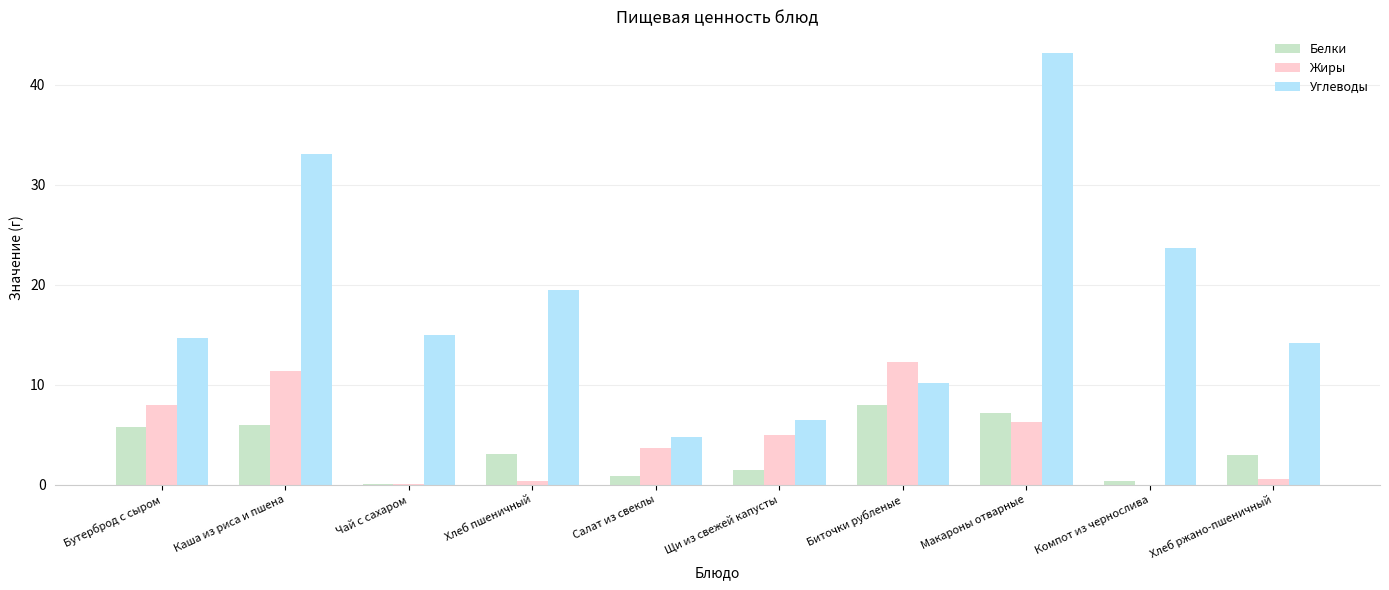

At which category is the sum across all series the highest?

Макароны отварные